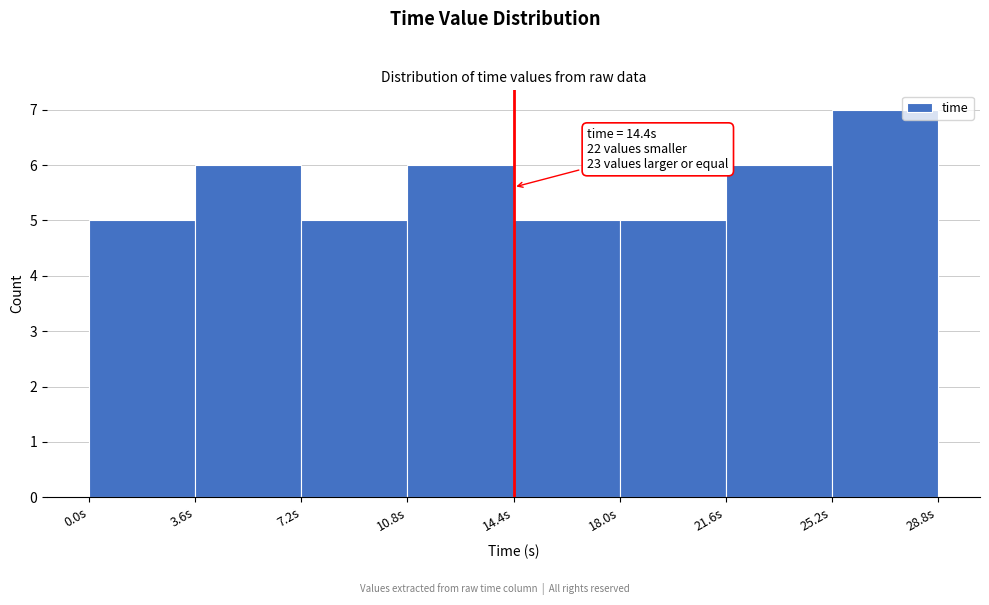

Over which range of the x-axis is the bar tallest?

25.2 to 28.8